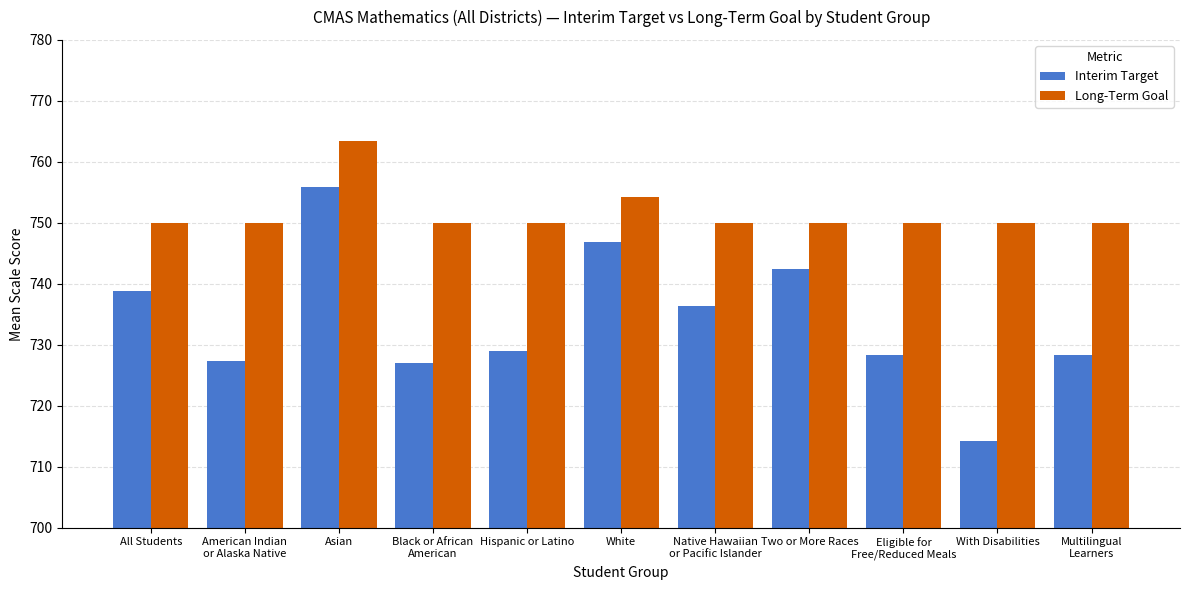

What are all the series names shown in the legend?

Interim Target, Long-Term Goal